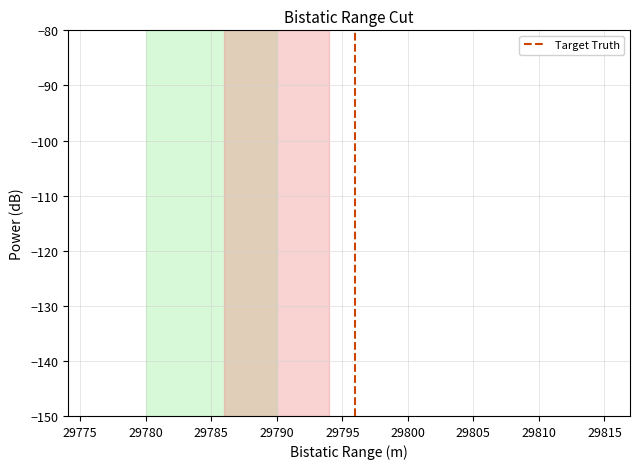

The value of col_516 at 29795 is -0.0. True or false?

False